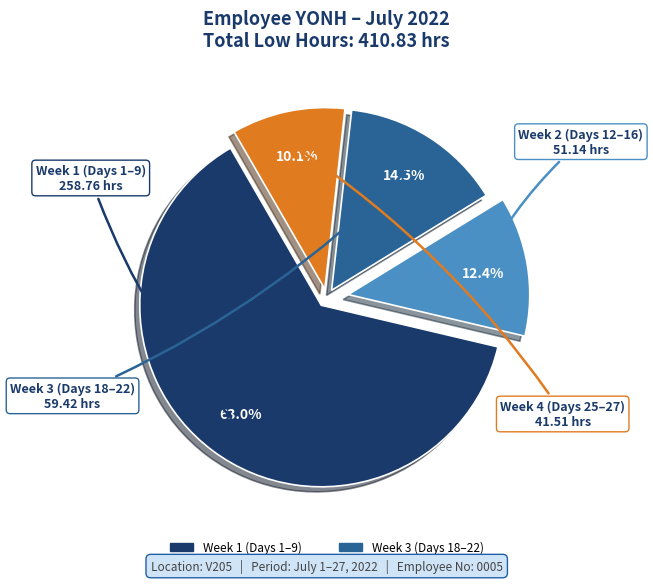

How many slices are in this pie chart?

4